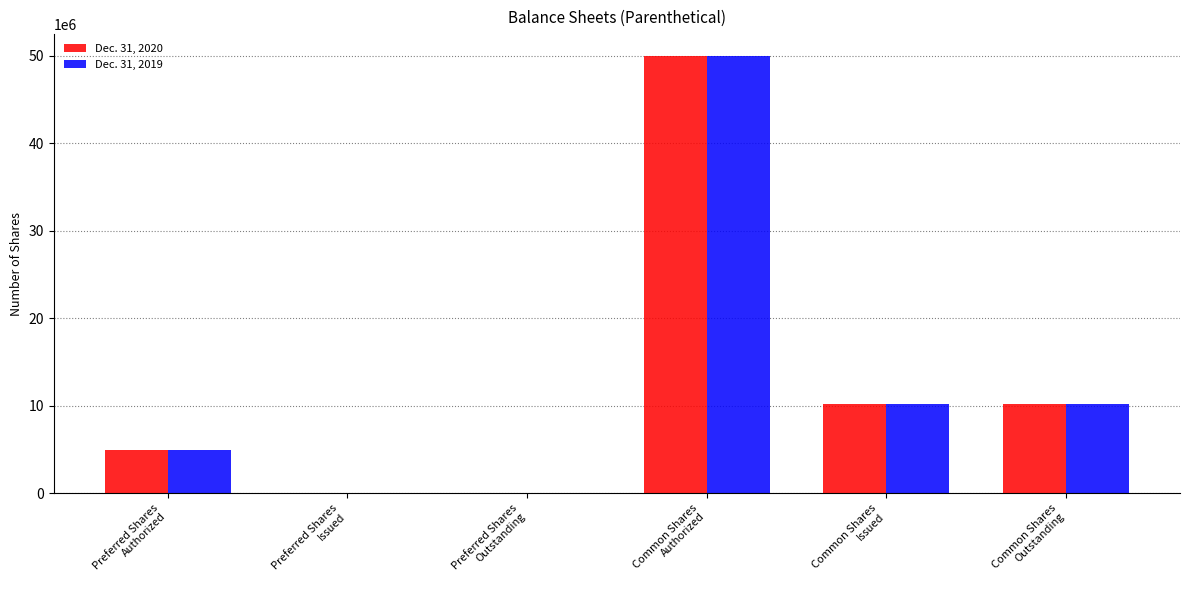

What is the maximum value shown in the chart?

50000000